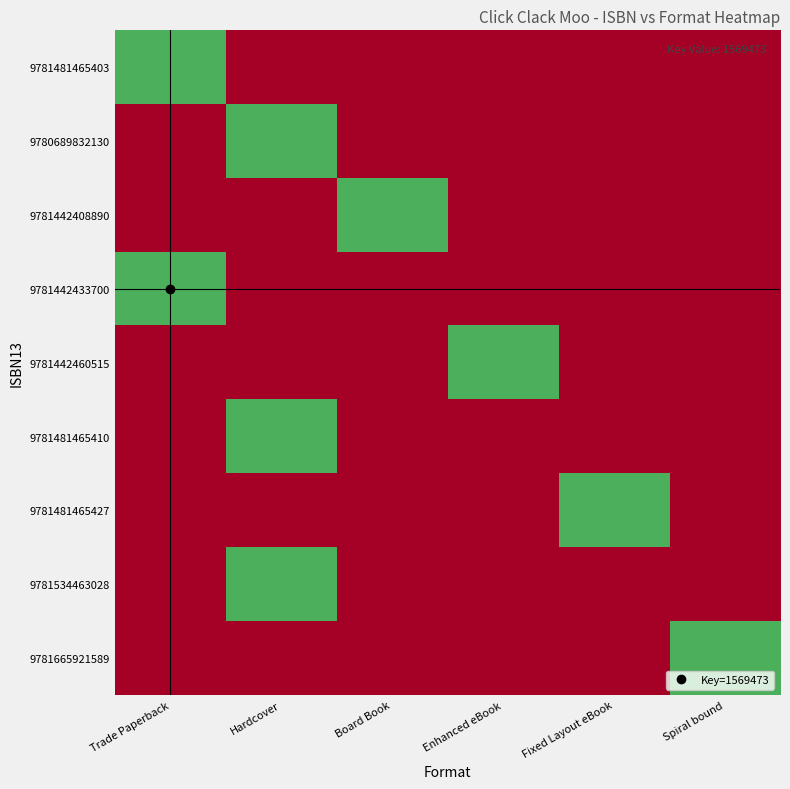

Which category has the lowest value across all series?

Hardcover